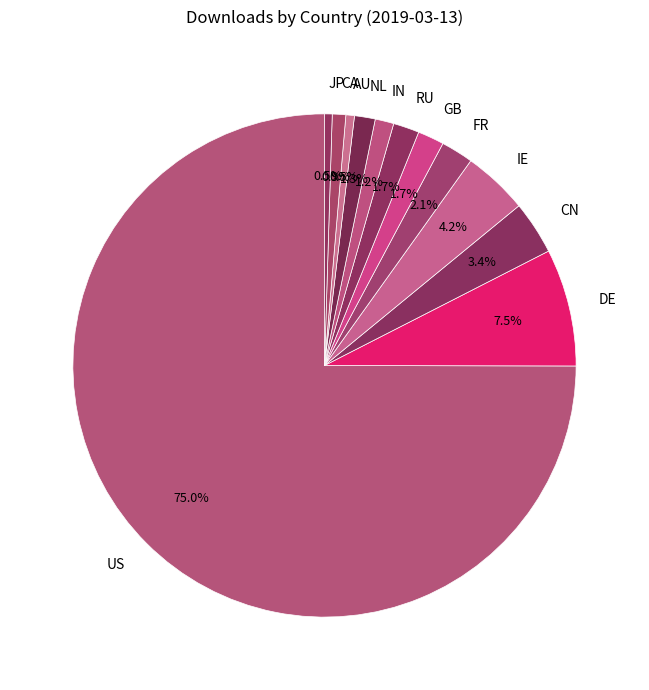

Does GB account for over 50% of the chart?

No